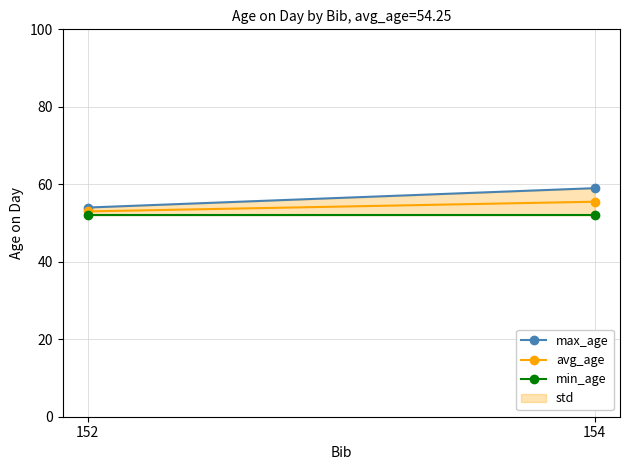

True or false: min_age has a value of 52.0 at 154.

True